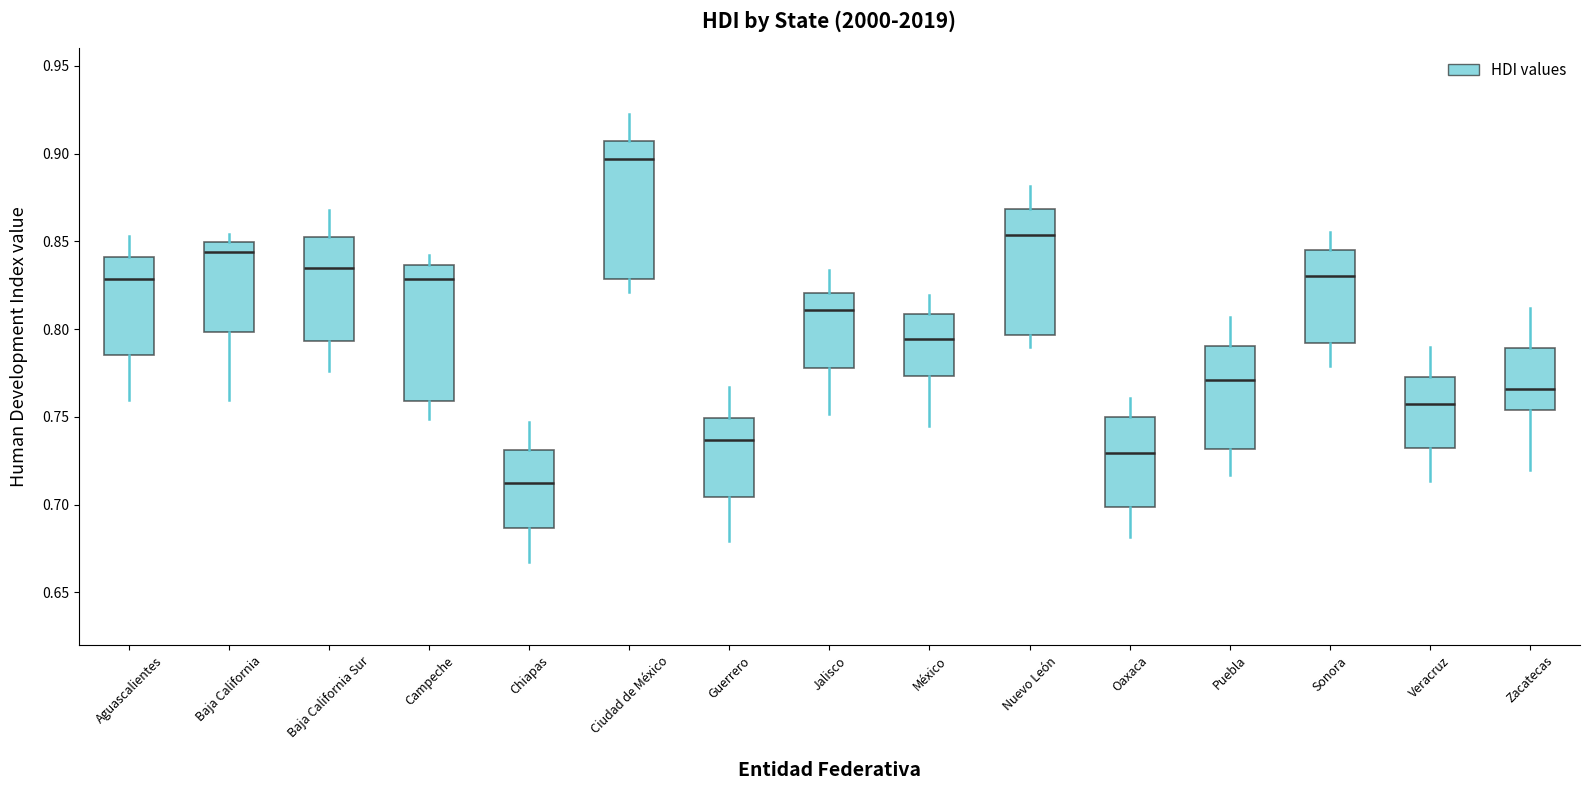

Which box has the lowest median line?

Chiapas